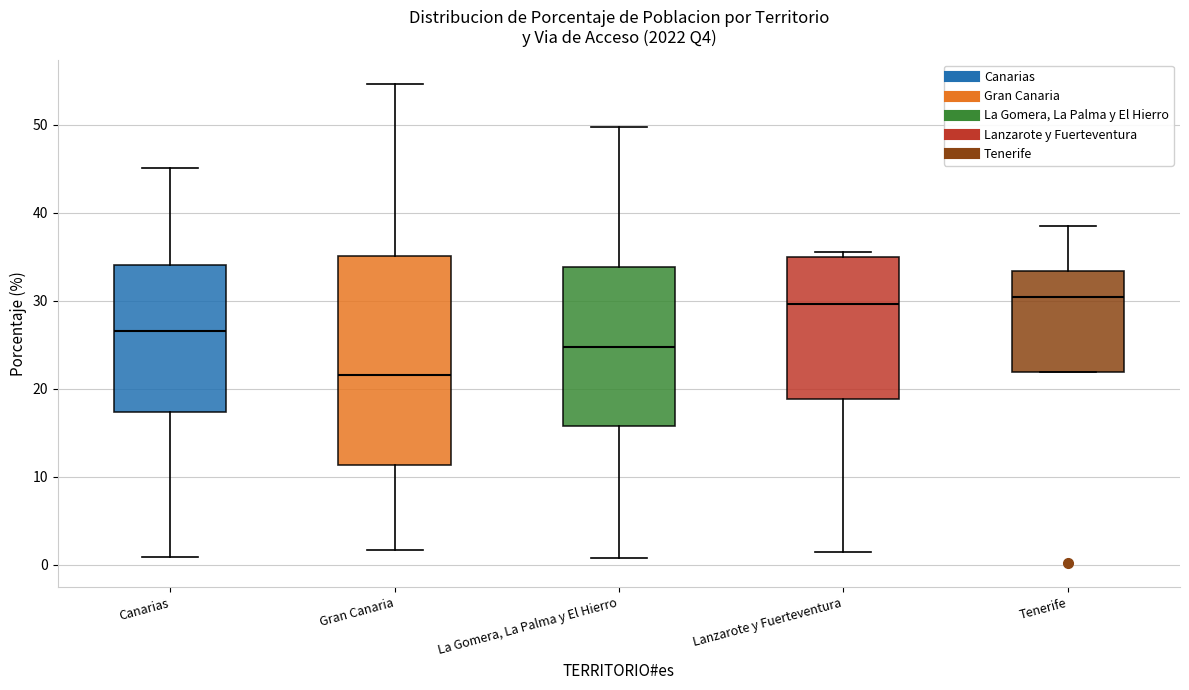

Where does the upper whisker of the box for La Gomera, La Palma y El Hierro end on the y-axis? The values are not printed on the chart, so give them approximately, as read against the axis.

50